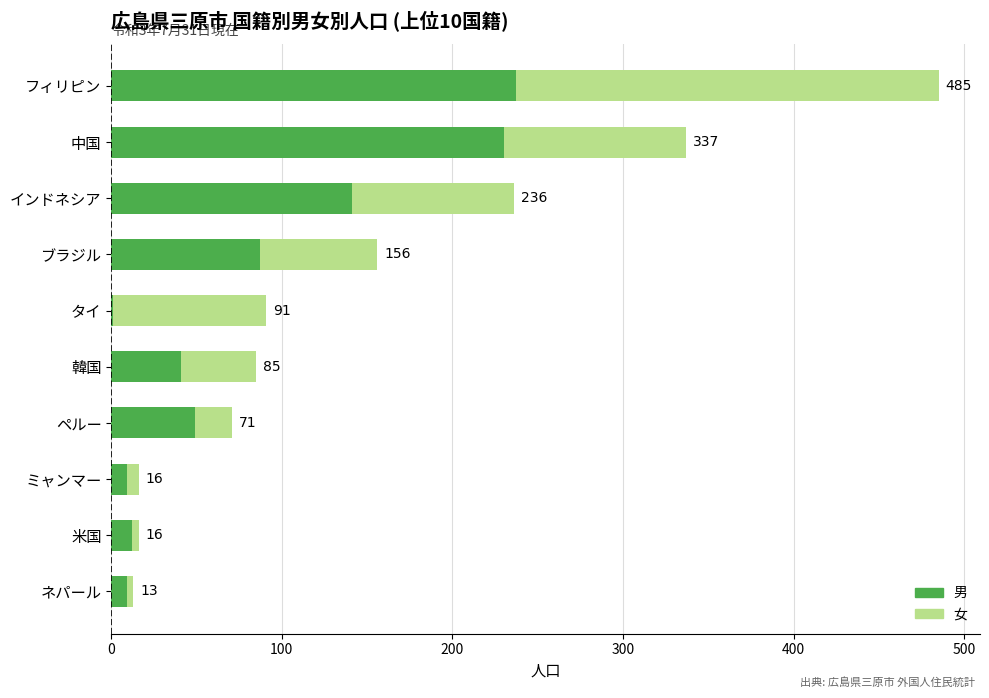

What is the sum of all 男 values?

816